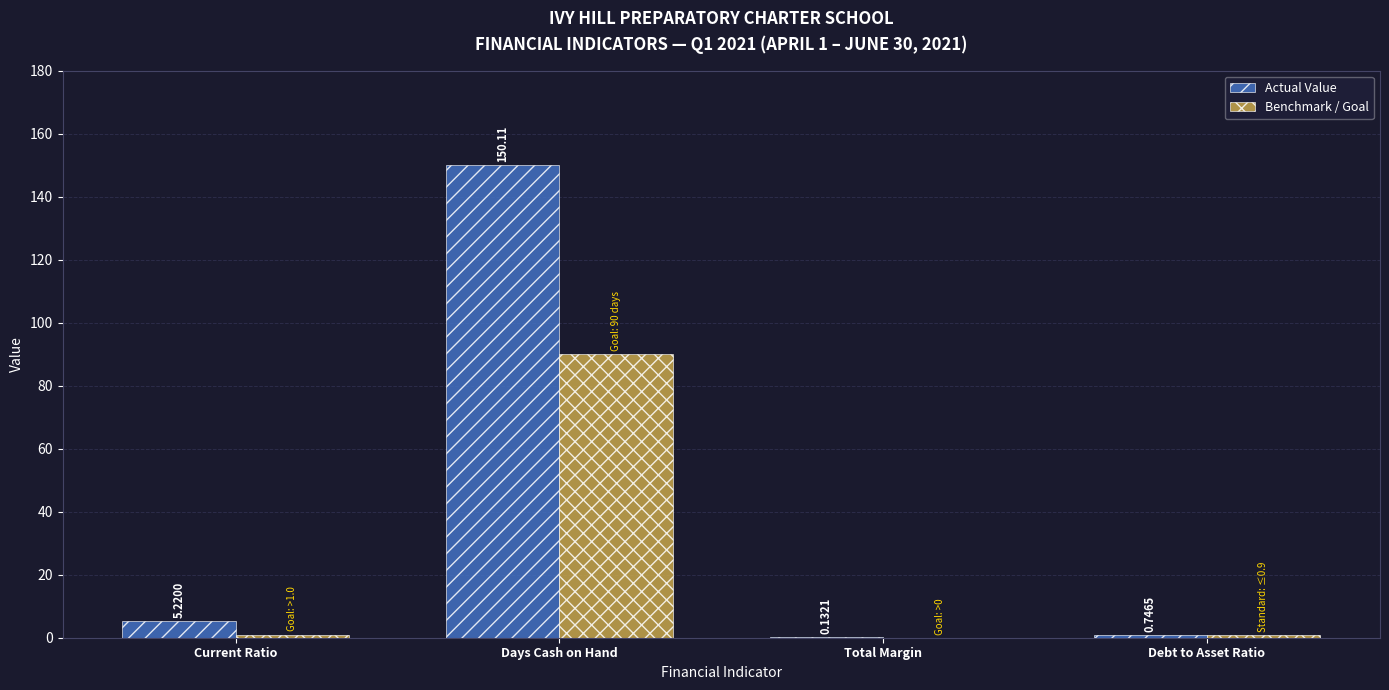

At which label is Actual Value closest to 75?

Current Ratio